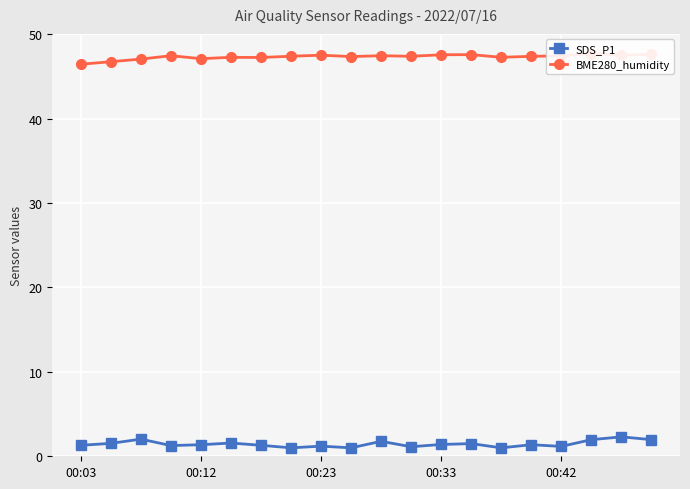

True or false: SDS_P1 has more than 2 interior local peaks.

True